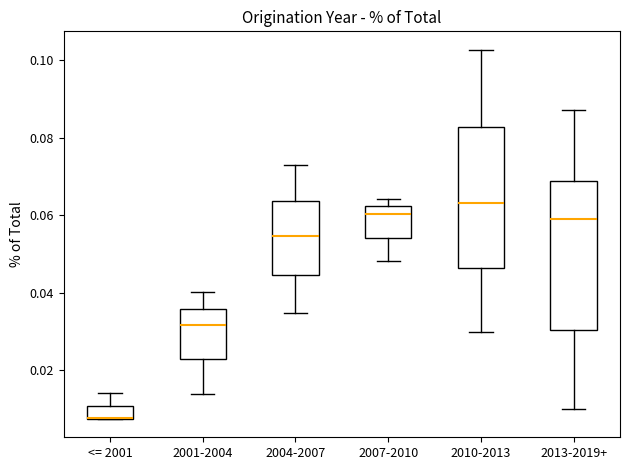

Reading left to right, transcribe this box plot: for each box, give where its median line is, the range the box spans, and where its two whiskers end, as read against the y-axis. The values are not printed on the chart, so give them approximately, as read against the axis.

<= 2001: median 0.008 (drawn on the box's lower edge), box 0.008 to 0.010, whiskers 0.008 to 0.014
2001-2004: median 0.032, box 0.022 to 0.036, whiskers 0.014 to 0.040
2004-2007: median 0.054, box 0.044 to 0.064, whiskers 0.034 to 0.072
2007-2010: median 0.060, box 0.054 to 0.062, whiskers 0.048 to 0.064
2010-2013: median 0.064, box 0.046 to 0.082, whiskers 0.030 to 0.102
2013-2019+: median 0.060, box 0.030 to 0.068, whiskers 0.010 to 0.088